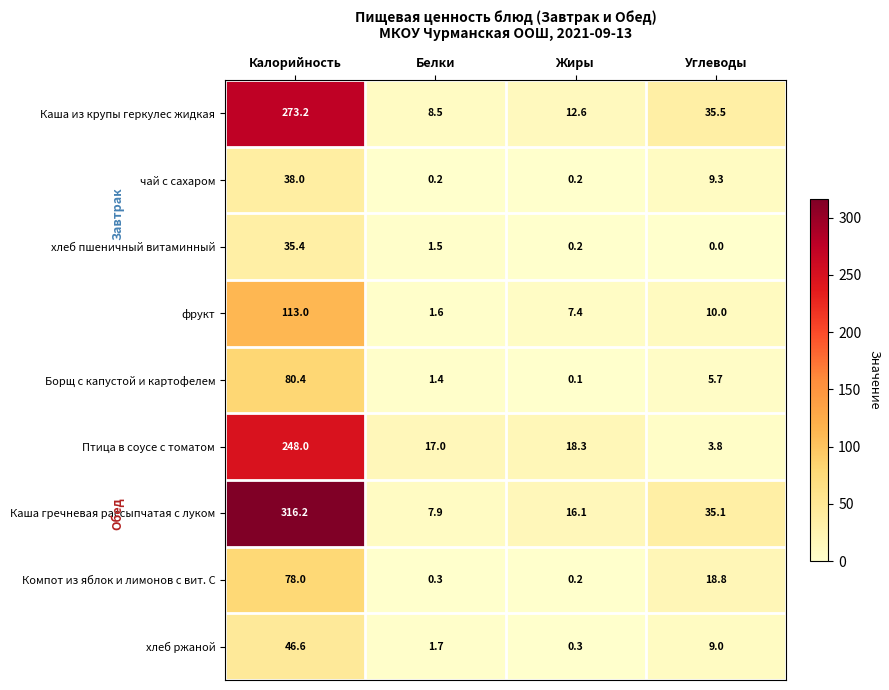

At which category is the sum across all series the highest?

Калорийность